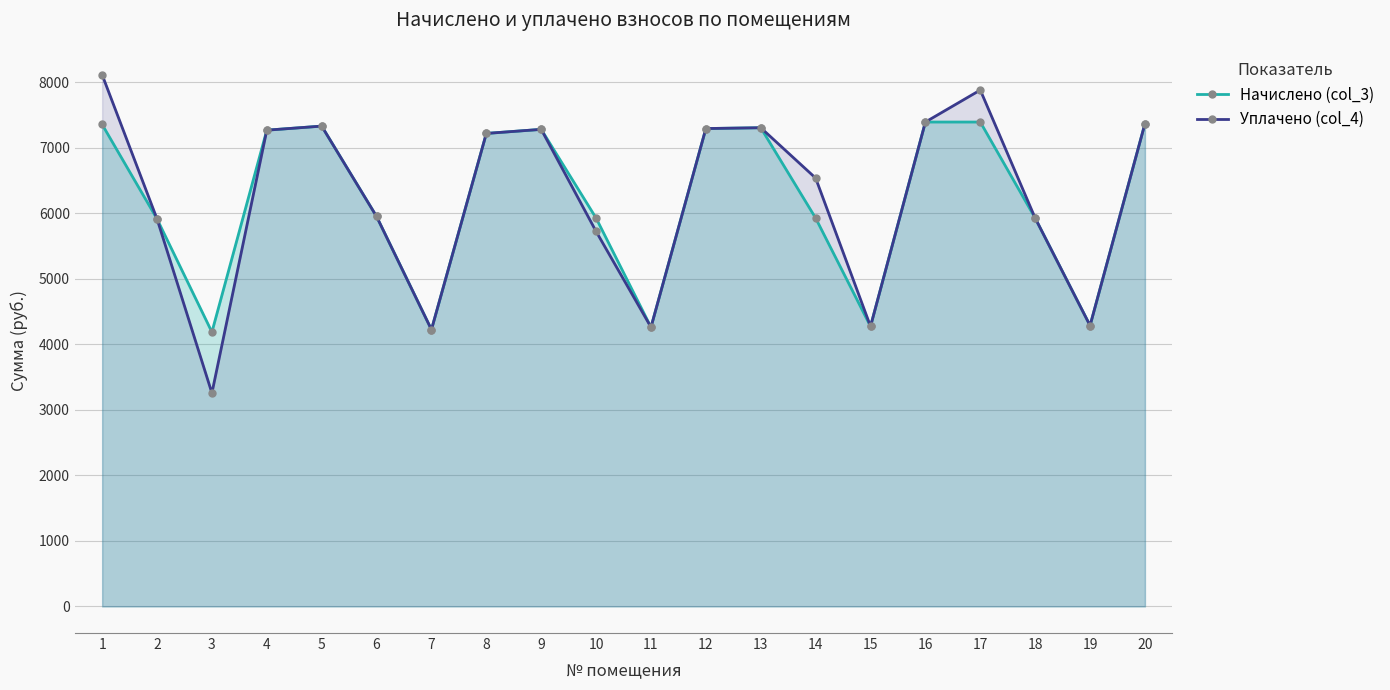

At which label does Уплачено (col_4) first exceed 7216?

1